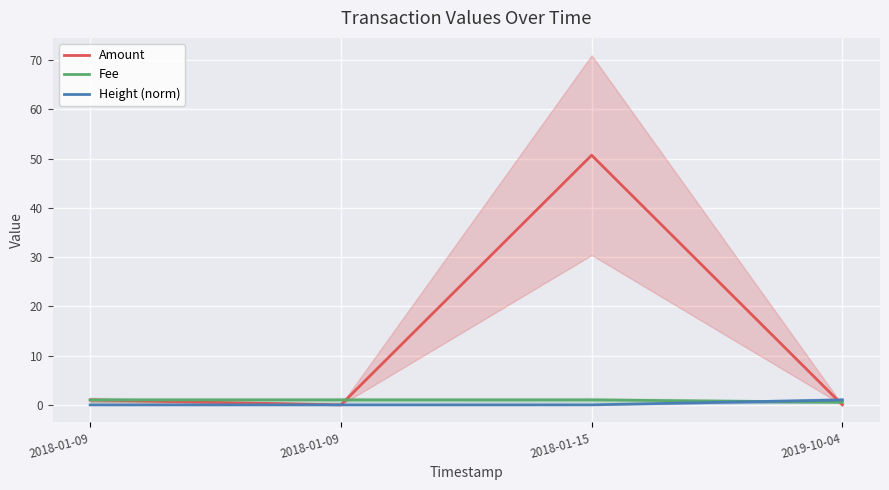

The Fee series shows 1.0 at 2018-01-09. True or false?

True